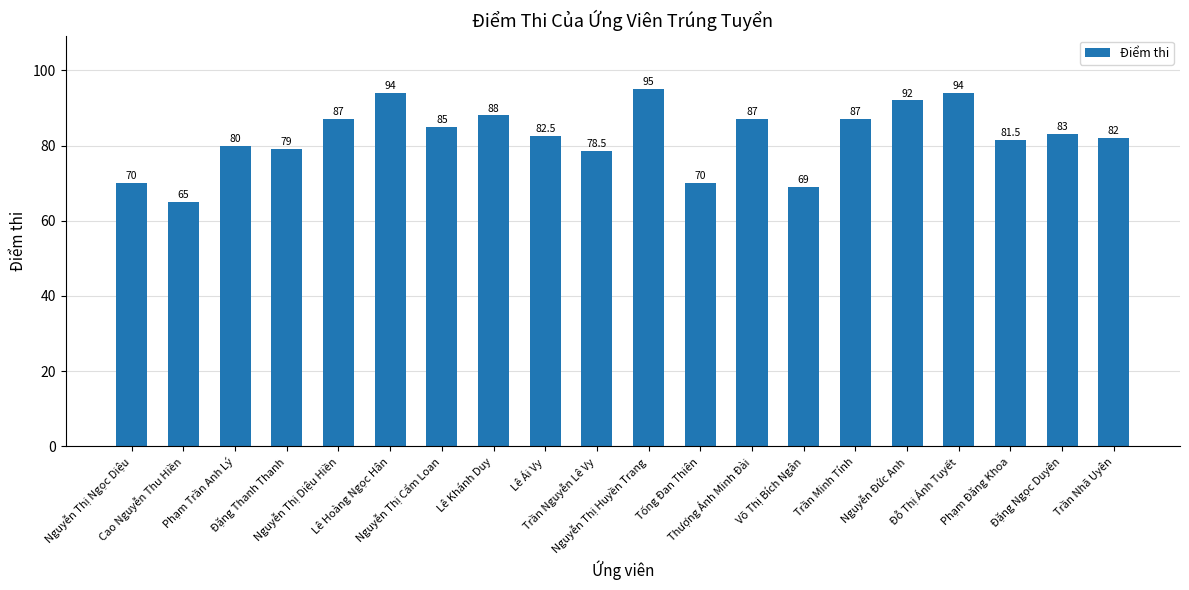

Approximately how many times larger is the value at Lê Ái Vy compared to Trần Nguyễn Lê Vy?

1.1